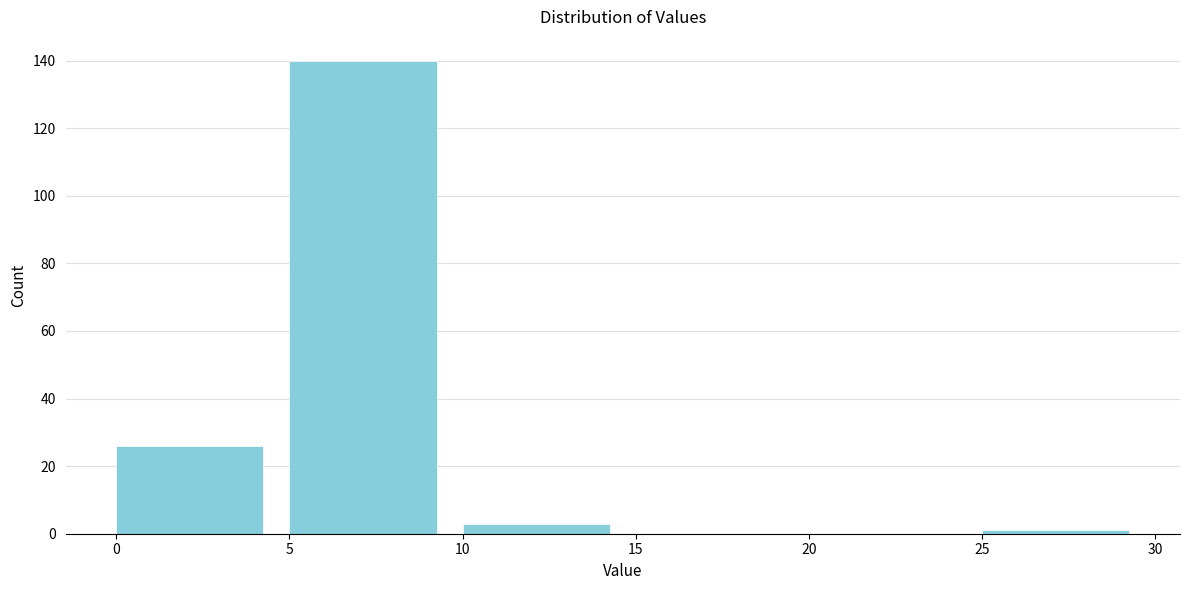

What is the height of the bar covering 10 to 15 on the x-axis? The values are not printed on the chart, so give them approximately, as read against the axis.

4